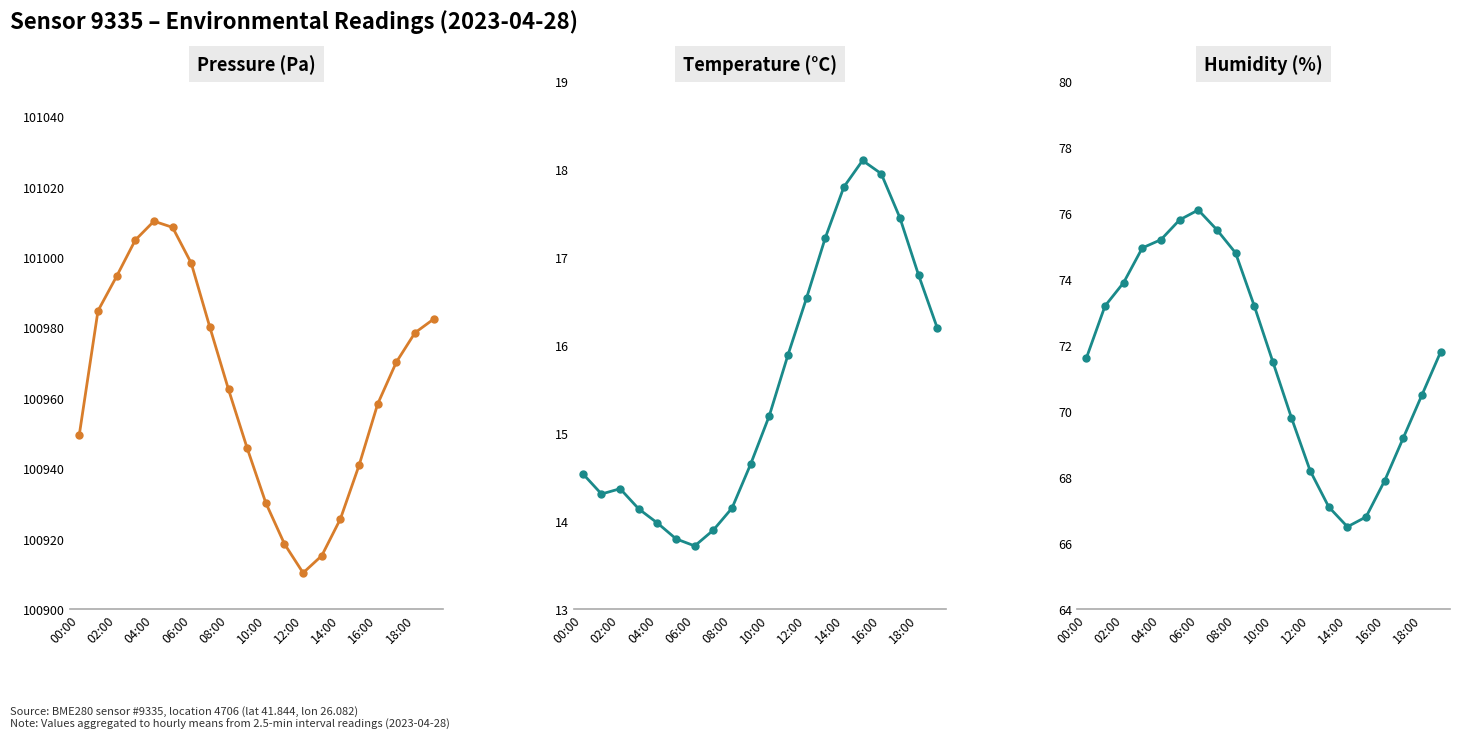

The Humidity (%) series shows 126.6 at 00:00. True or false?

False